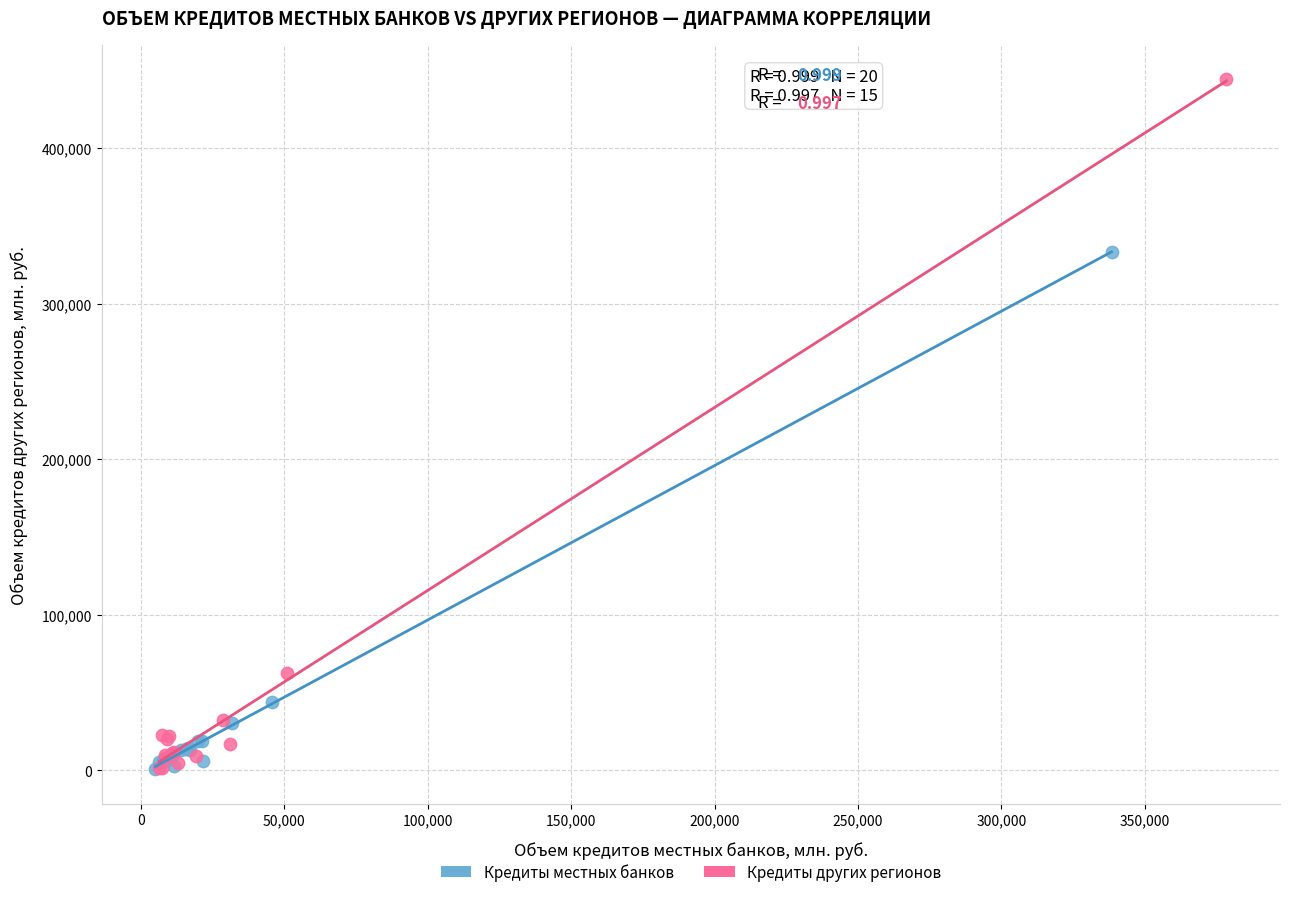

Which series reaches the maximum Y coordinate?

Кредиты других регионов